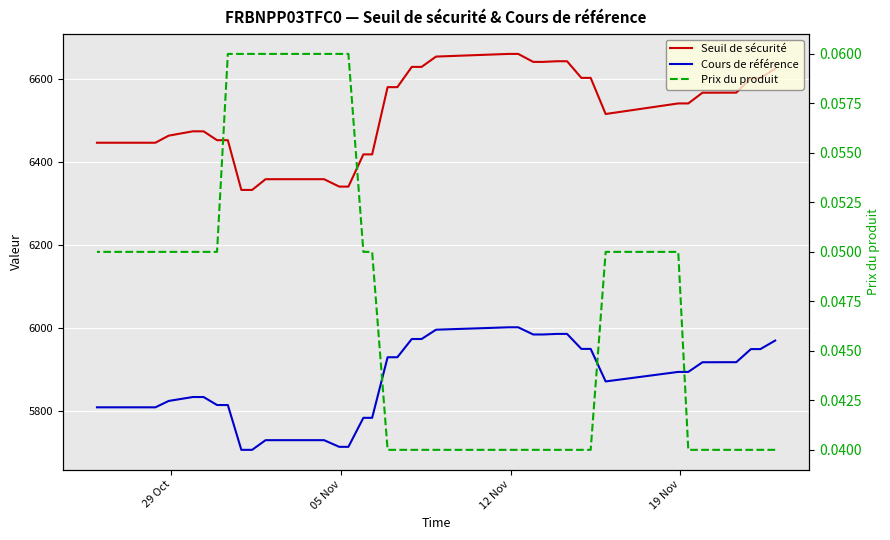

True or false: Prix du produit has more than 0 interior local peaks.

False